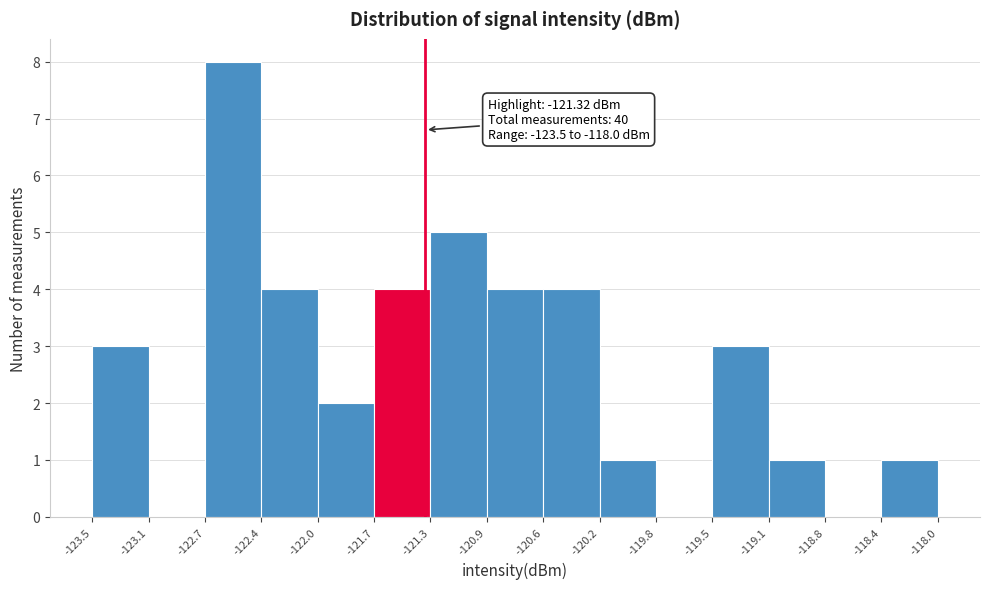

Over which range of the x-axis is the bar tallest?

-122.7 to -122.4